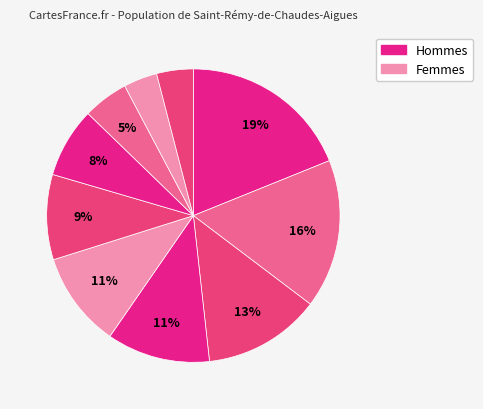

Count the number of slices in the pie.

10